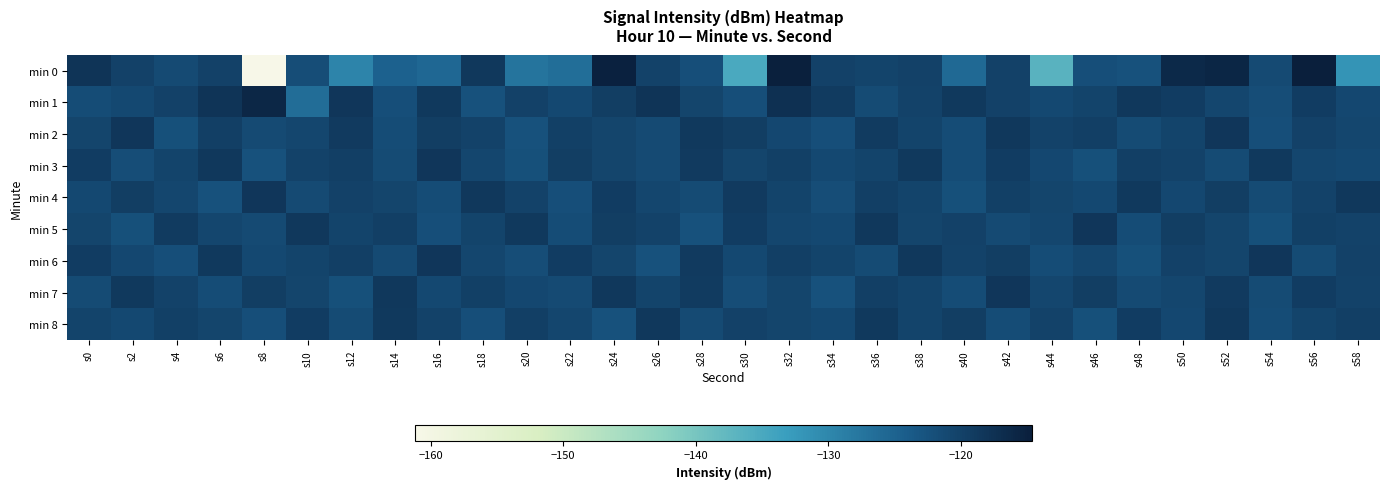

Which has a higher value, s50 or s30?

s50